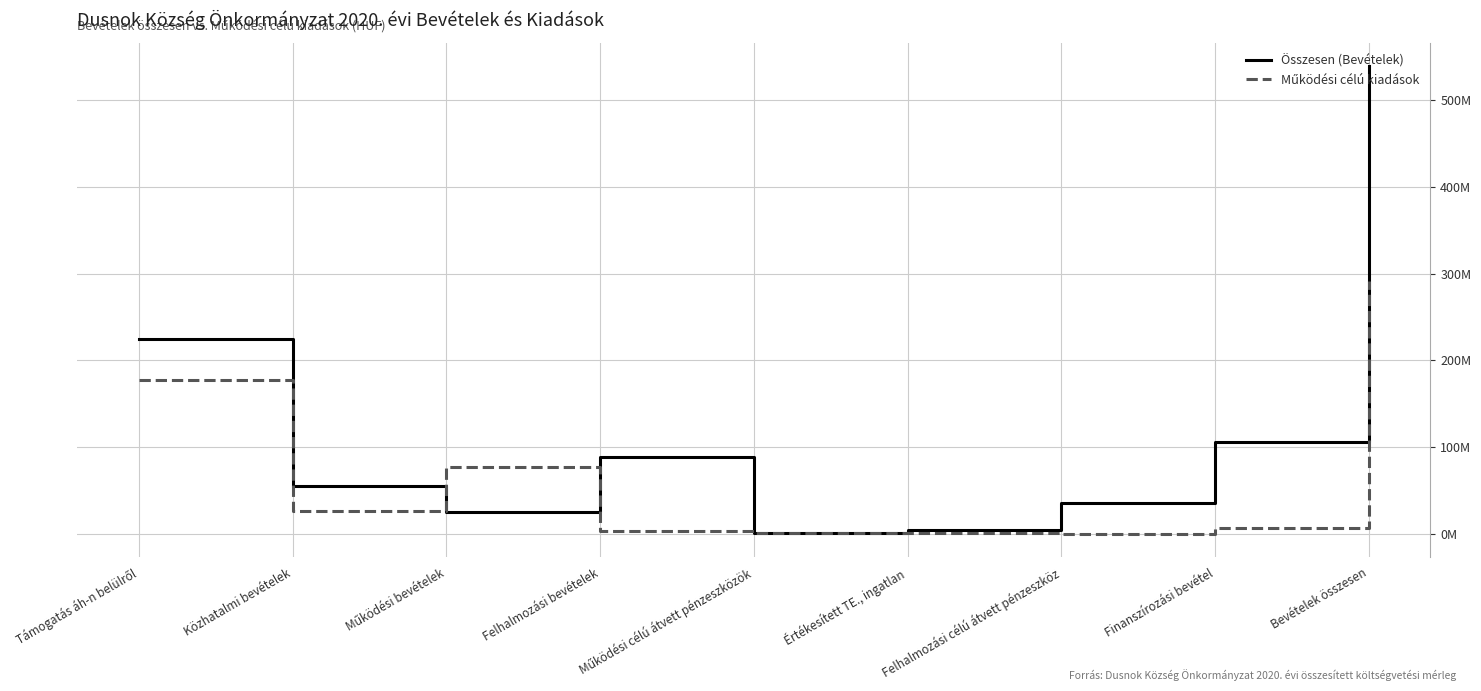

Does the chart have visible grid lines?

Yes